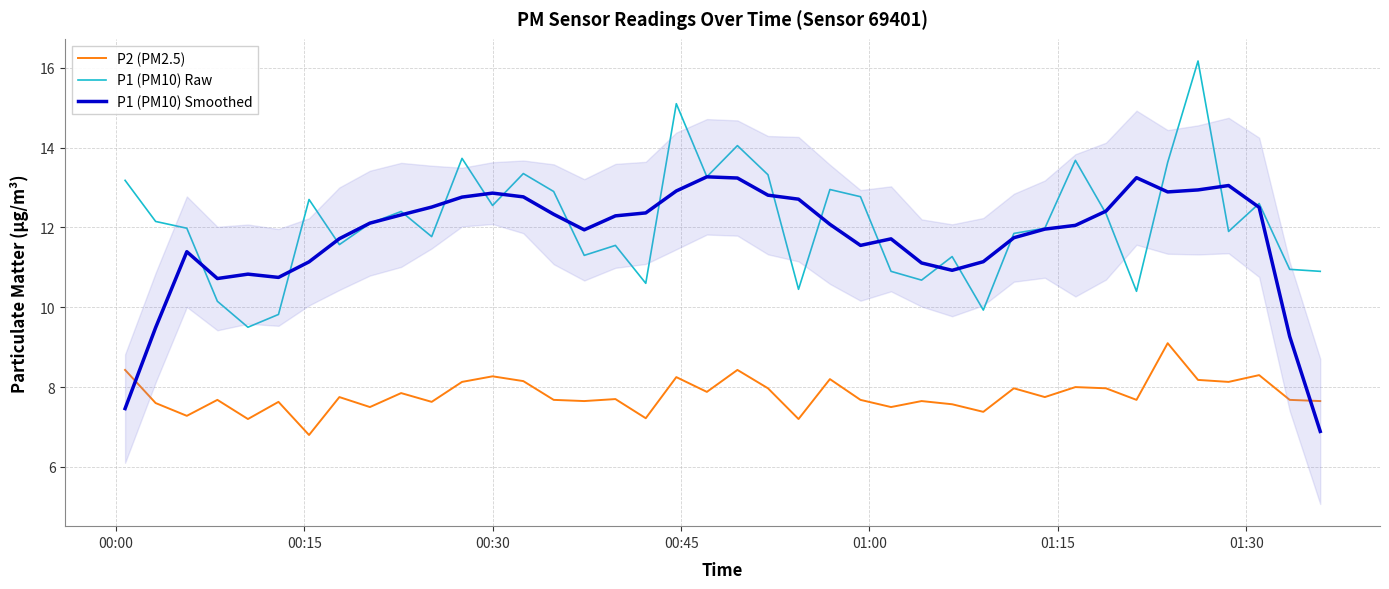

True or false: P2 (PM2.5) and P1 (PM10) Raw cross at least once.

False